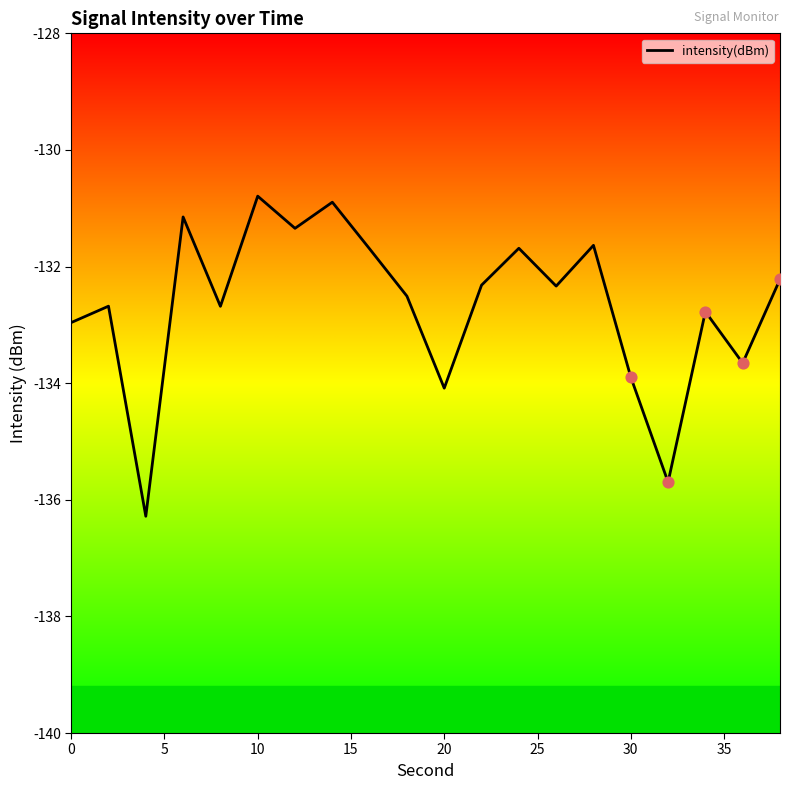

What is the difference between the maximum and minimum values?

5.5